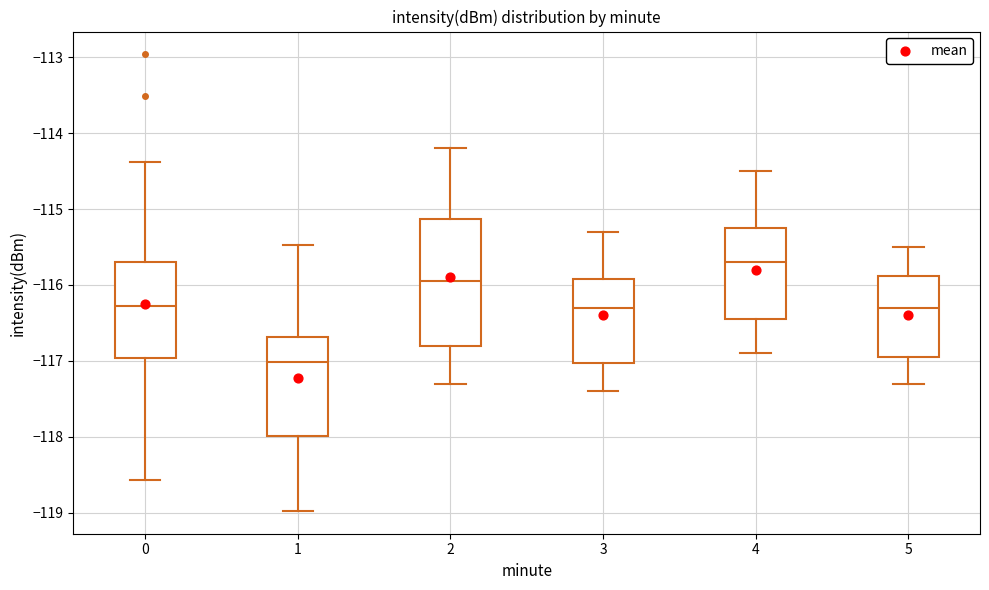

Reading left to right, read every box against the y-axis: the position of its median line, the range the box covers, and the ends of its whiskers. The values are not printed on the chart, so give them approximately, as read against the axis.

0: median -116.3, box -117.0 to -115.7, whiskers -118.6 to -114.4
1: median -117.0, box -118.0 to -116.7, whiskers -119.0 to -115.5
2: median -115.9, box -116.8 to -115.1, whiskers -117.3 to -114.2
3: median -116.3, box -117.0 to -115.9, whiskers -117.4 to -115.3
4: median -115.7, box -116.4 to -115.2, whiskers -116.9 to -114.5
5: median -116.3, box -116.9 to -115.9, whiskers -117.3 to -115.5